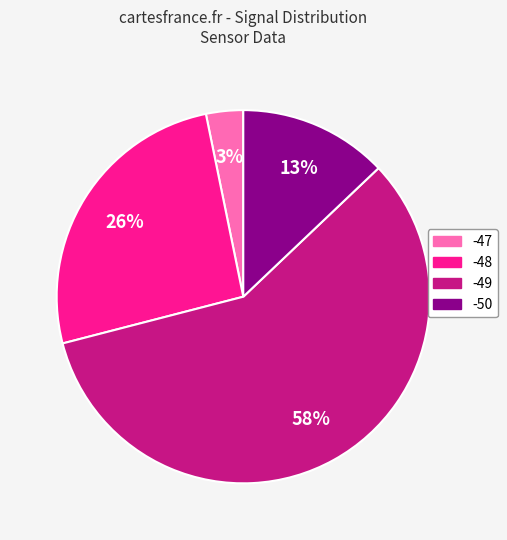

Does any single category account for the majority?

Yes